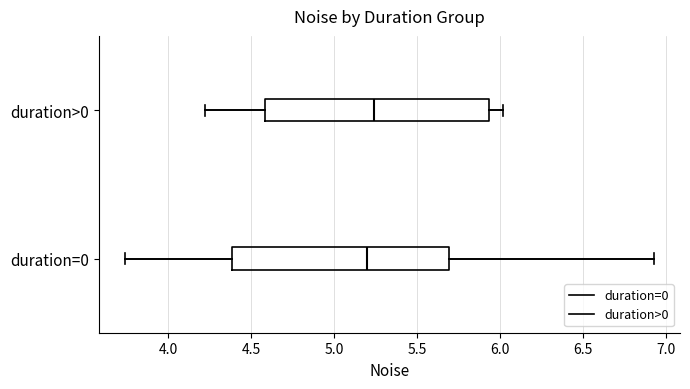

Reading bottom to top, read every box against the x-axis: the position of its median line, the range the box covers, and the ends of its whiskers. The values are not printed on the chart, so give them approximately, as read against the axis.

duration=0: median 5.20, box 4.40 to 5.70, whiskers 3.75 to 6.95
duration>0: median 5.25, box 4.60 to 5.95, whiskers 4.20 to 6.00